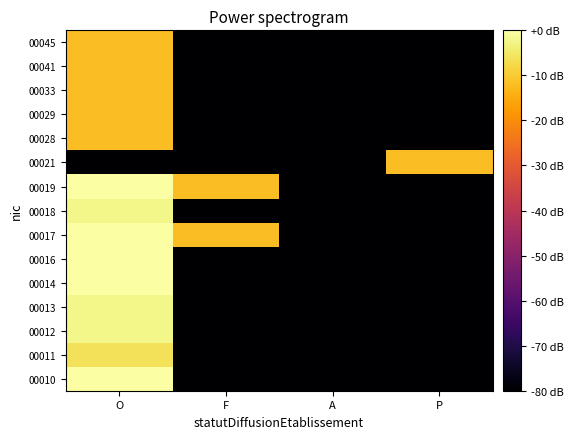

List the series in order of their peak value, lowest first.

00021, 00028, 00029, 00033, 00041, 00045, 00011, 00012, 00013, 00018, 00010, 00014, 00016, 00017, 00019